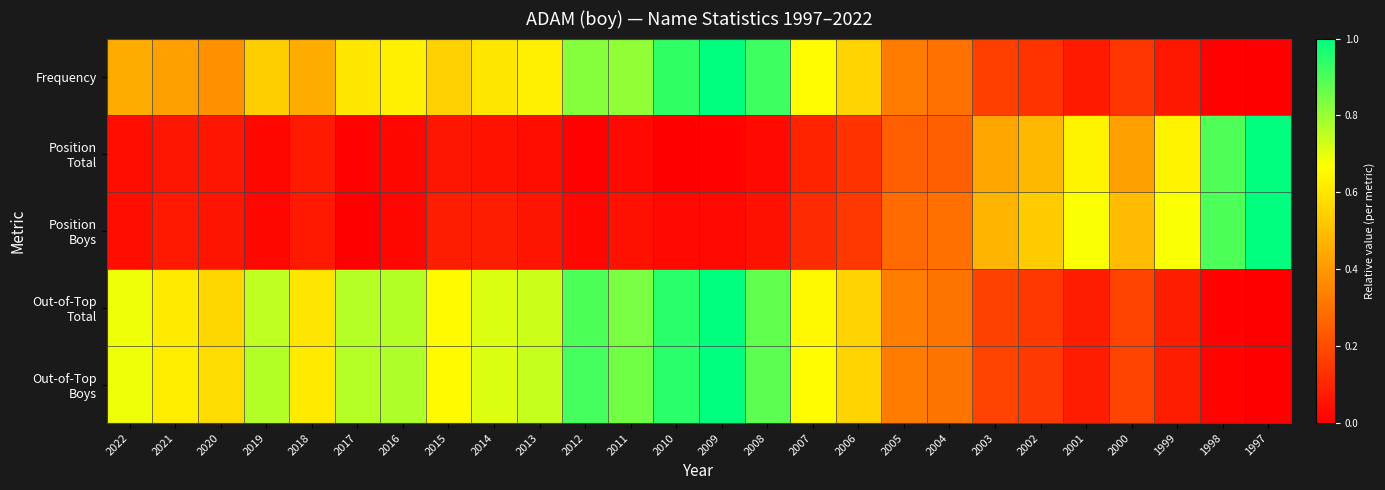

Which label corresponds to the largest value in the chart?

2009